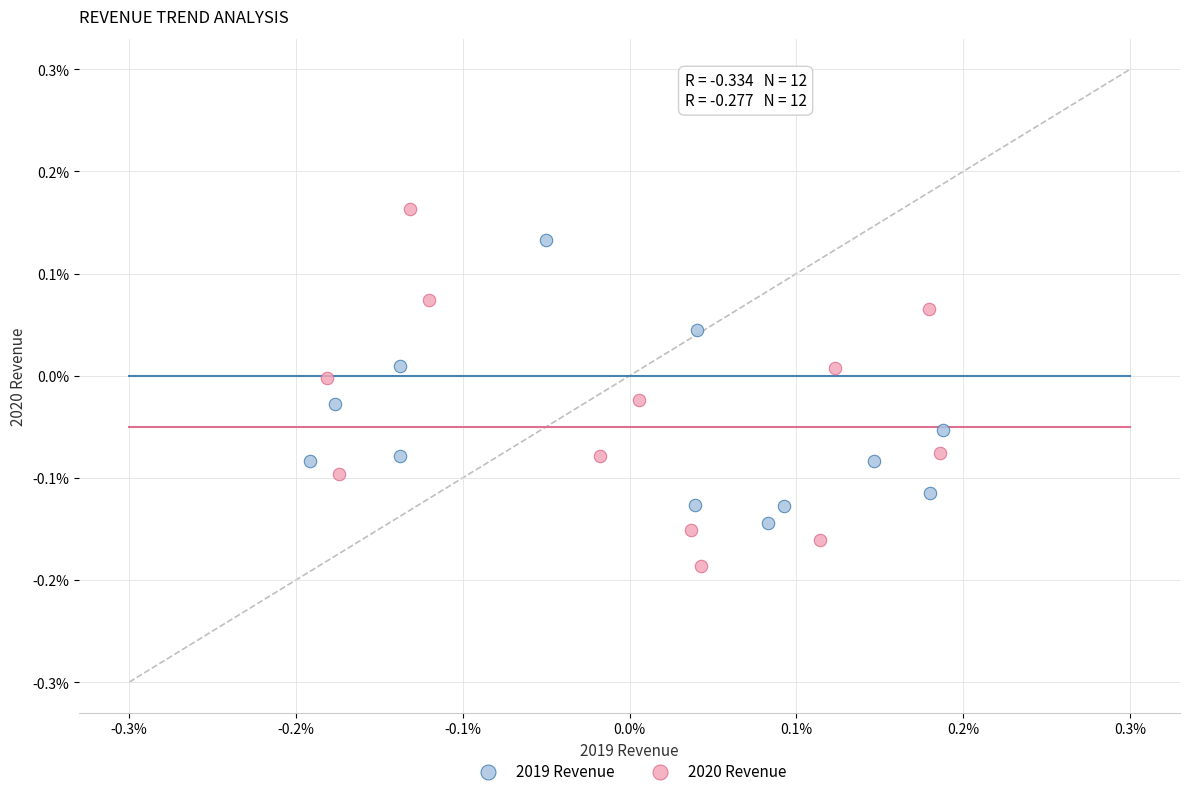

Which series has the widest spread of Y values?

2020 Revenue